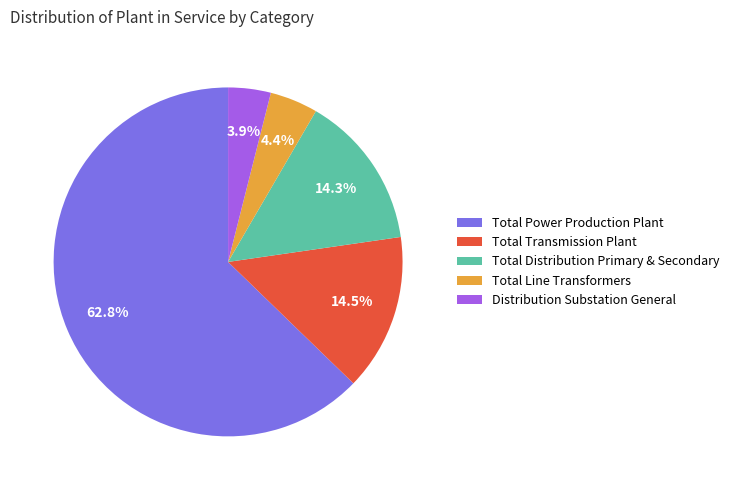

Does Total Power Production Plant account for over 50% of the chart?

Yes